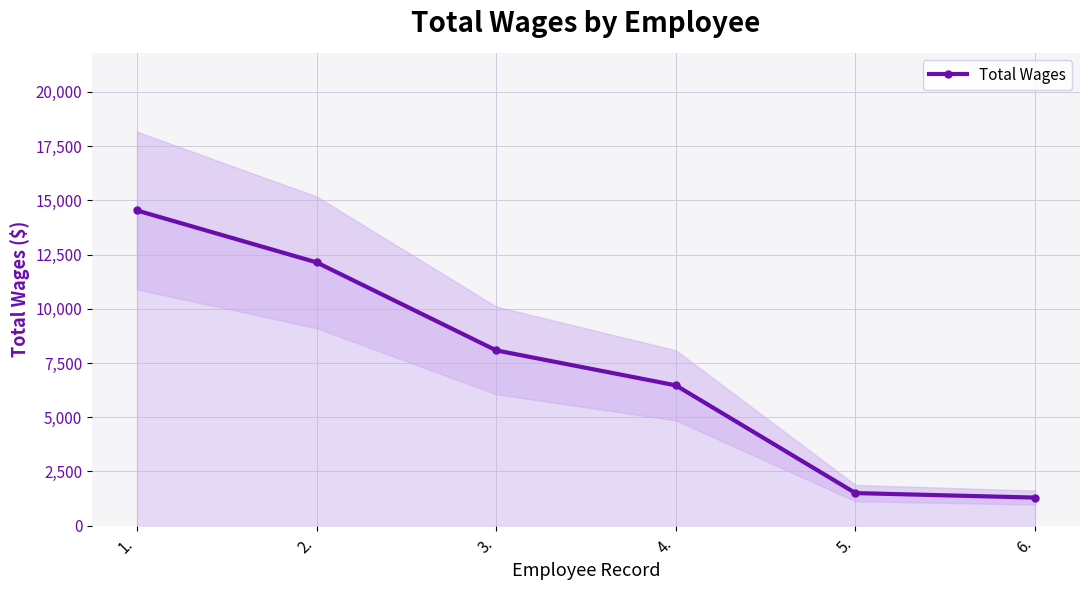

What is the change in value from 3. to 5.?

-6578